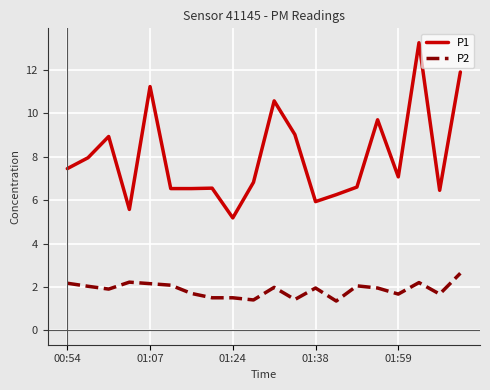

List the series in order of their overall mean, highest first.

P1, P2